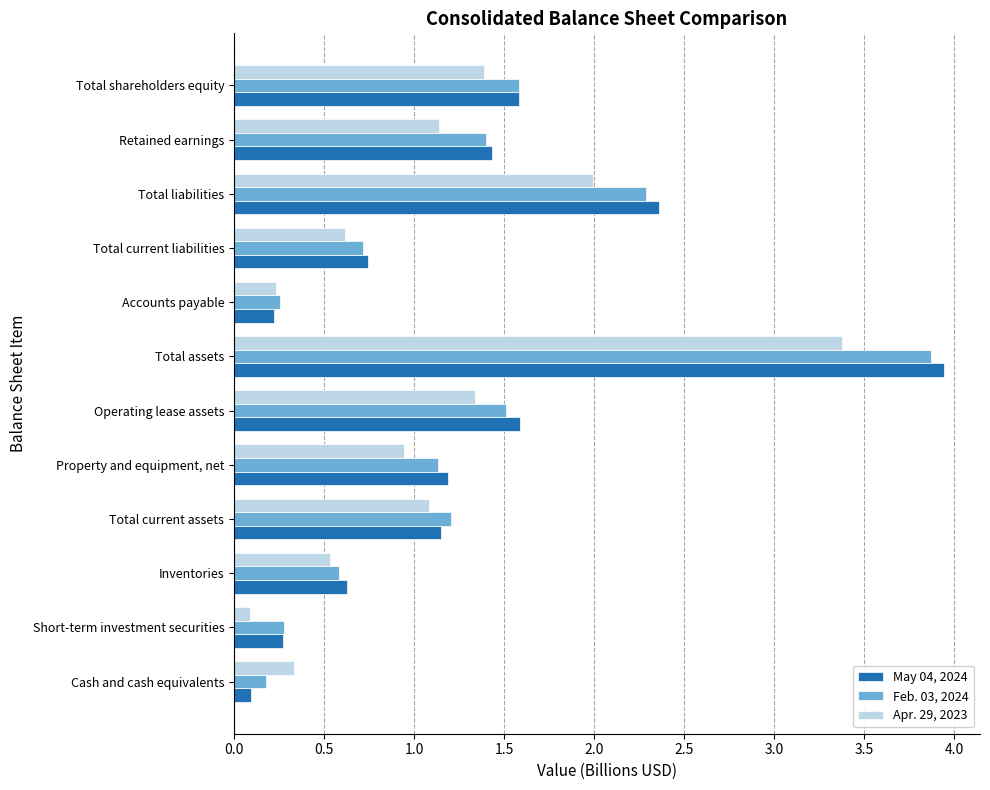

What is the total value across all series at Total liabilities?

6.6